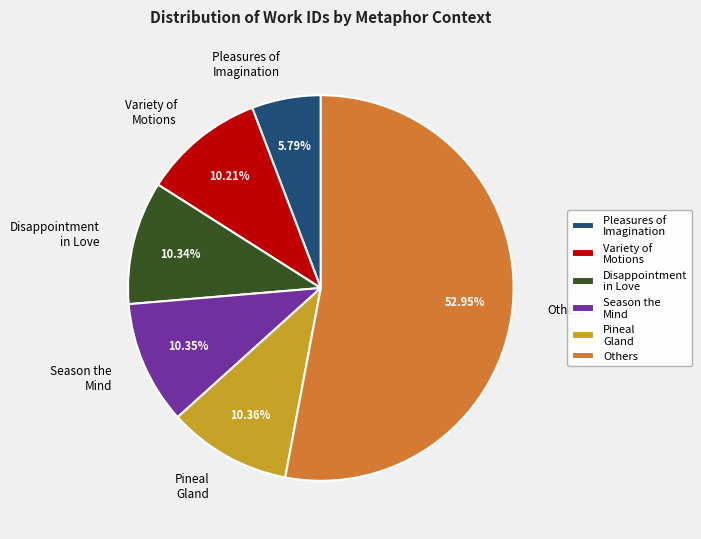

What is the smallest slice in the pie chart?

Pleasures of Imagination